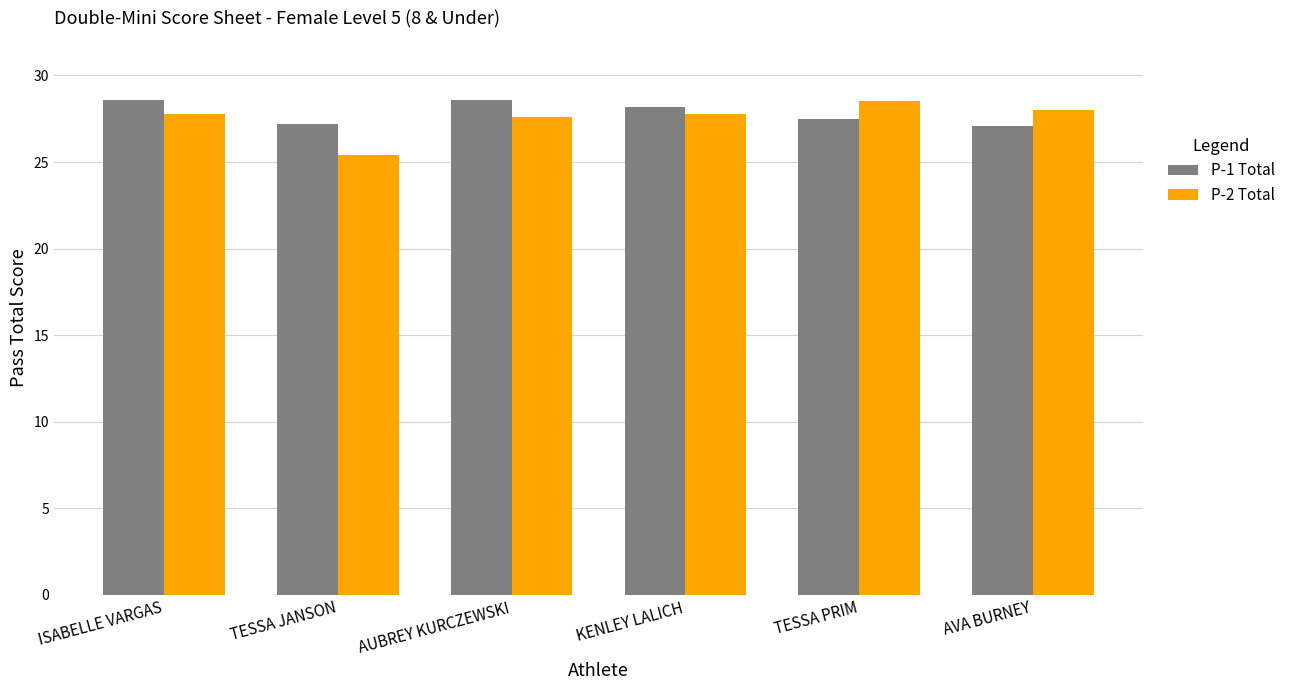

What is the value of the P-1 Total bar at the 4th from the left?

28.2